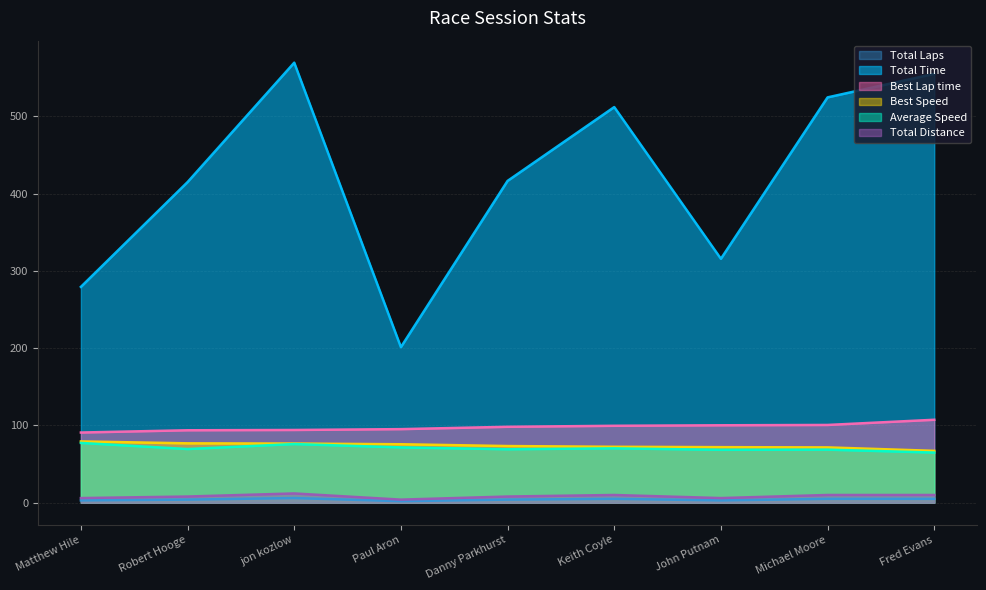

Count the Total Laps values in the range 3 to 5.

7